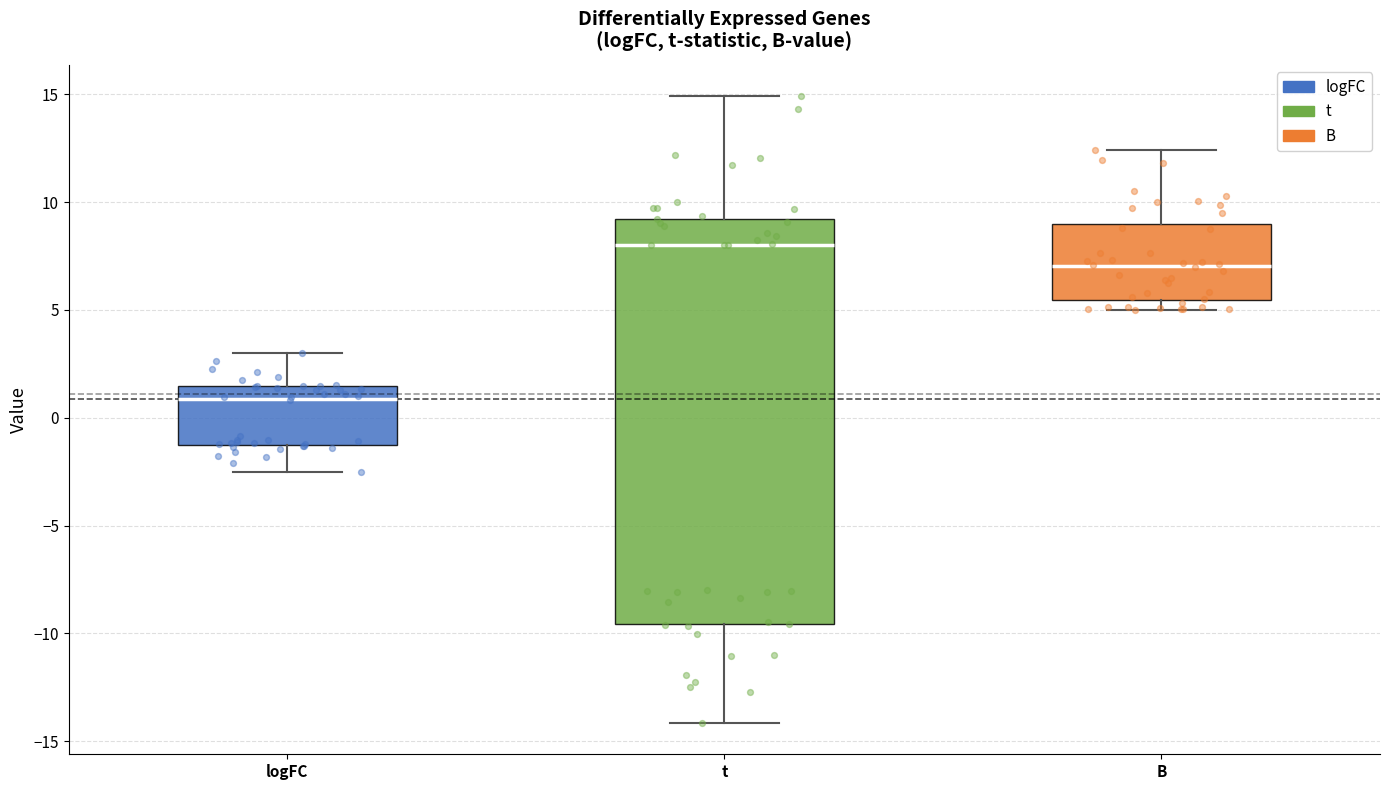

Reading left to right, read every box against the y-axis: the position of its median line, the range the box covers, and the ends of its whiskers. The values are not printed on the chart, so give them approximately, as read against the axis.

logFC: median 1.0, box -1.5 to 1.5, whiskers -2.5 to 3.0
t: median 8.0, box -9.5 to 9.0, whiskers -14.0 to 15.0
B: median 7.0, box 5.5 to 9.0, whiskers 5.0 to 12.5